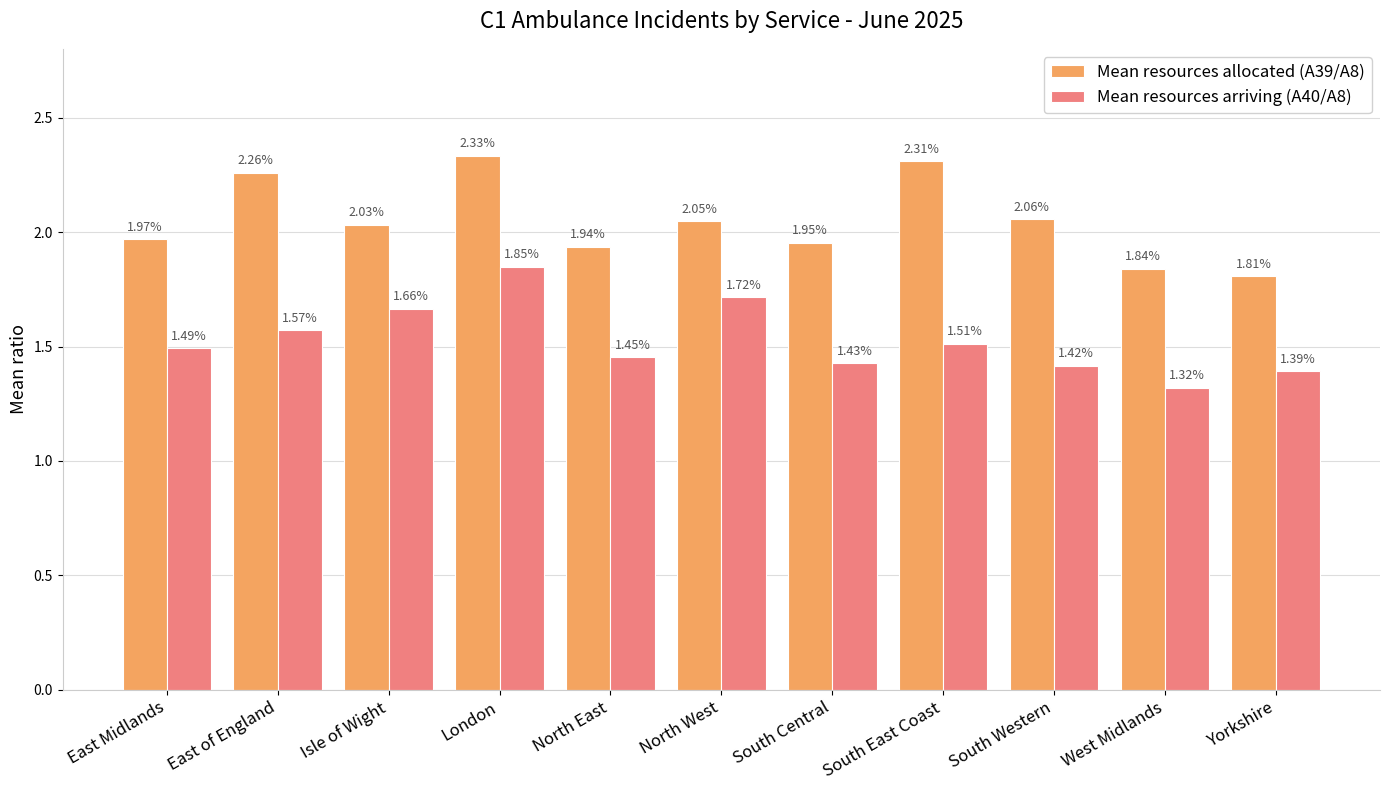

Rank the series by their average value, from highest to lowest.

Mean resources allocated (A39/A8), Mean resources arriving (A40/A8)